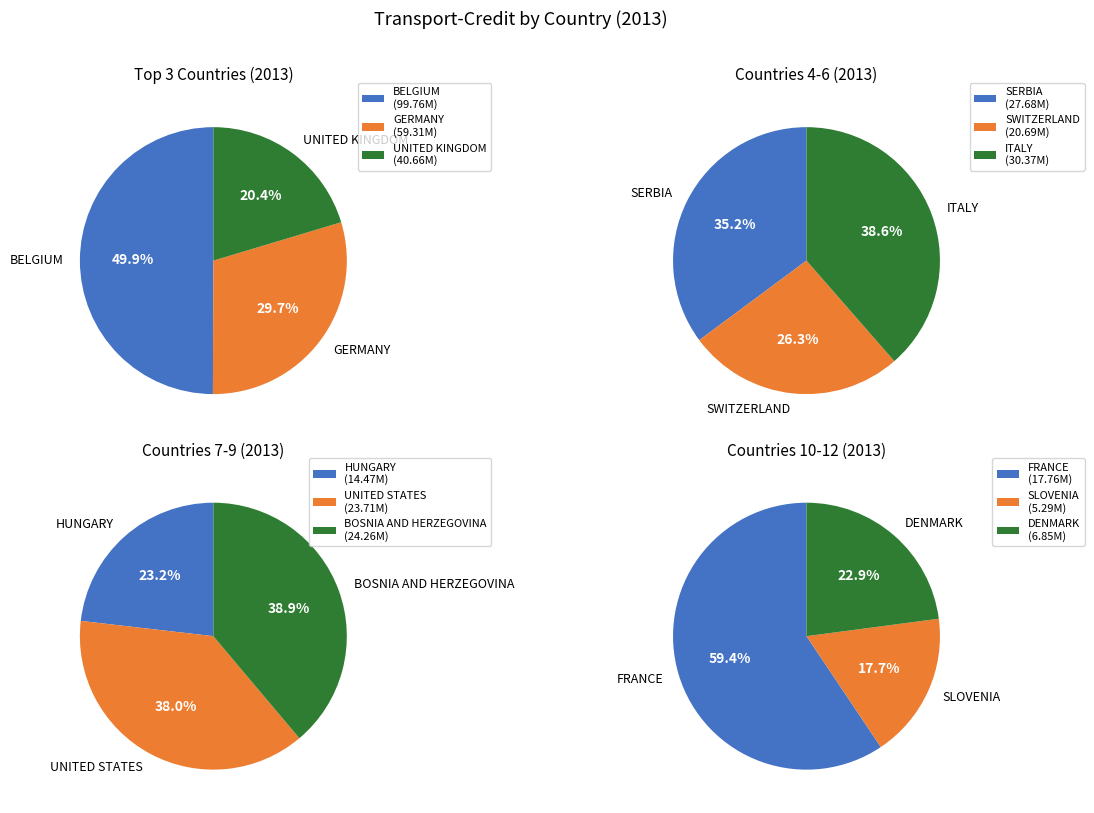

What percentage do FRANCE and ITALY together represent?

13.0%